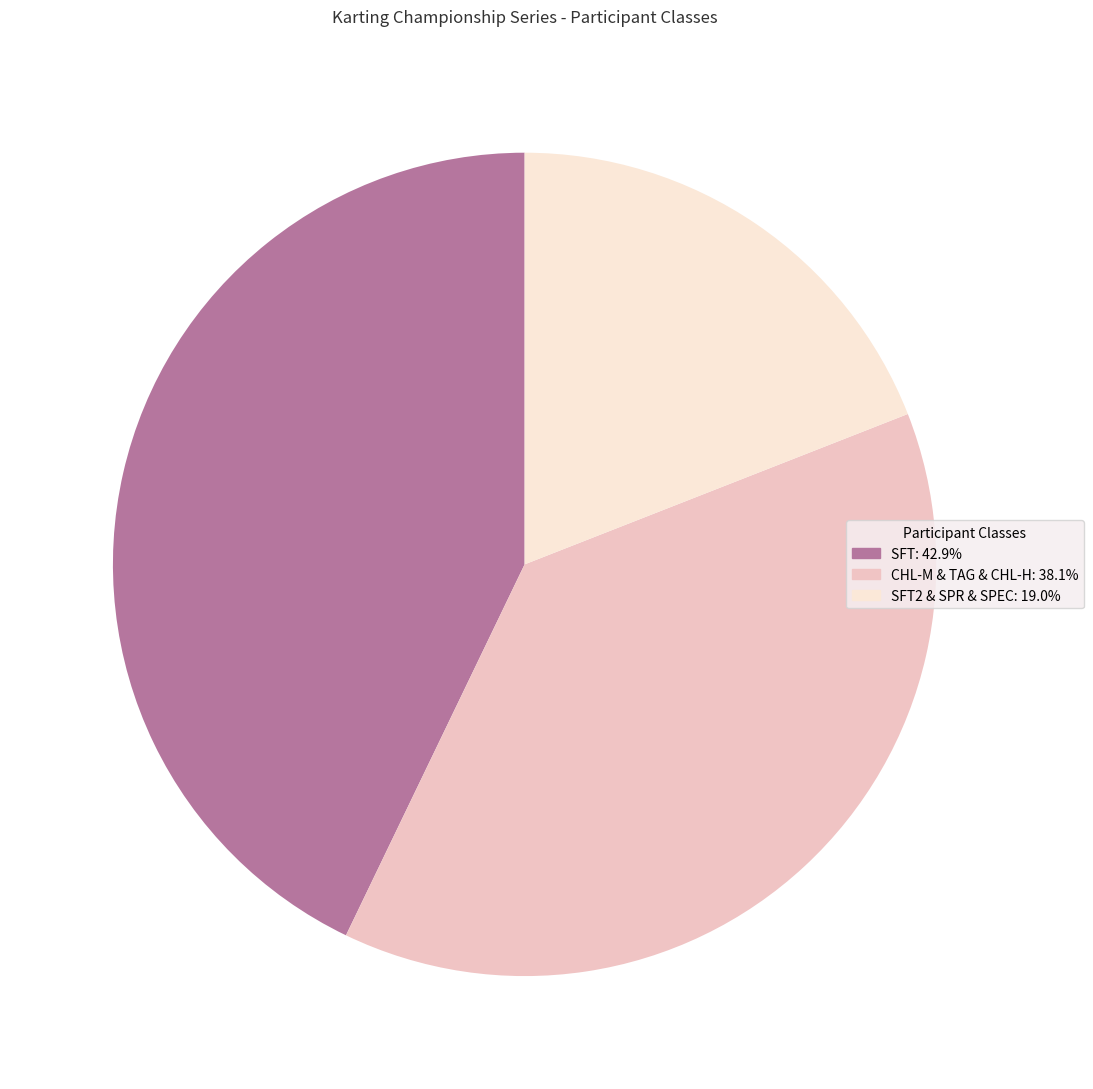

Is there a majority slice in this chart?

No